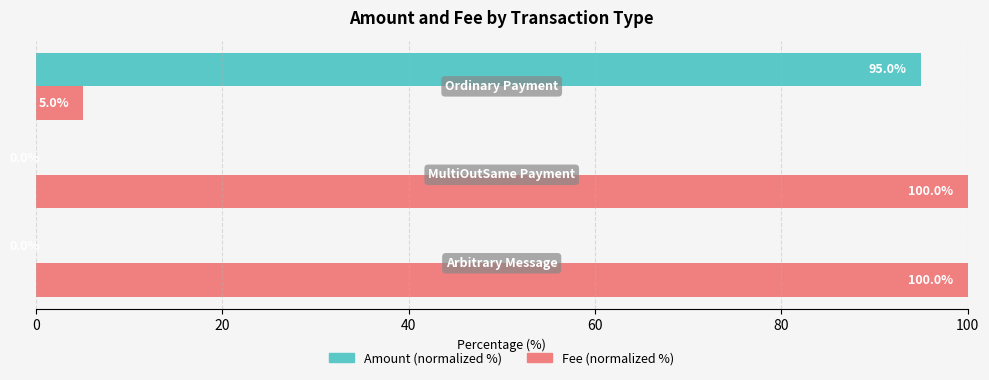

Which series has the largest total across all categories?

Fee (normalized %)